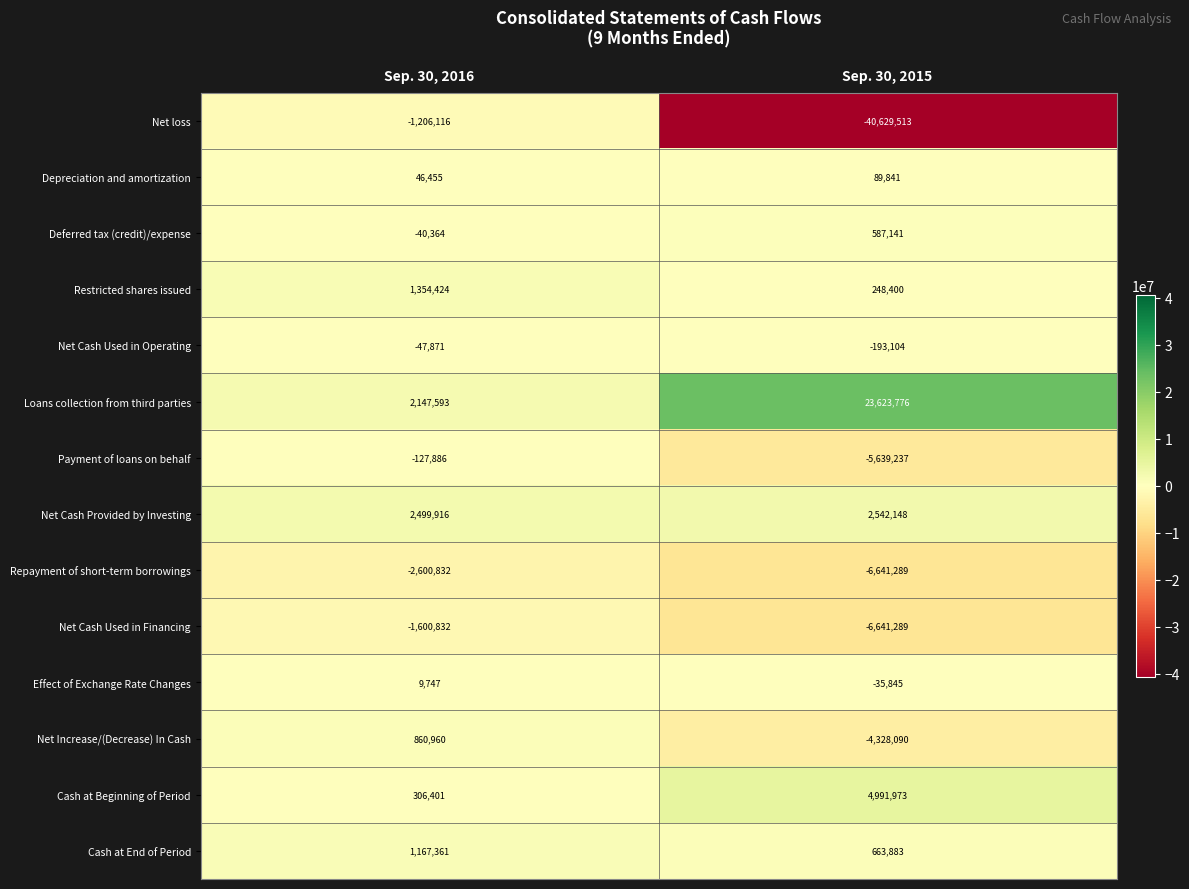

Reading left to right, transcribe all the data shown in this chart.

Net loss: Sep. 30, 2016=-1206116	Sep. 30, 2015=-40629513
Depreciation and amortization: Sep. 30, 2016=46455	Sep. 30, 2015=89841
Deferred tax (credit)/expense: Sep. 30, 2016=-40364	Sep. 30, 2015=587141
Restricted shares issued: Sep. 30, 2016=1354424	Sep. 30, 2015=248400
Net Cash Used in Operating: Sep. 30, 2016=-47871	Sep. 30, 2015=-193104
Loans collection from third parties: Sep. 30, 2016=2147593	Sep. 30, 2015=23623776
Payment of loans on behalf: Sep. 30, 2016=-127886	Sep. 30, 2015=-5639237
Net Cash Provided by Investing: Sep. 30, 2016=2499916	Sep. 30, 2015=2542148
Repayment of short-term borrowings: Sep. 30, 2016=-2600832	Sep. 30, 2015=-6641289
Net Cash Used in Financing: Sep. 30, 2016=-1600832	Sep. 30, 2015=-6641289
Effect of Exchange Rate Changes: Sep. 30, 2016=9747	Sep. 30, 2015=-35845
Net Increase/(Decrease) In Cash: Sep. 30, 2016=860960	Sep. 30, 2015=-4328090
Cash at Beginning of Period: Sep. 30, 2016=306401	Sep. 30, 2015=4991973
Cash at End of Period: Sep. 30, 2016=1167361	Sep. 30, 2015=663883